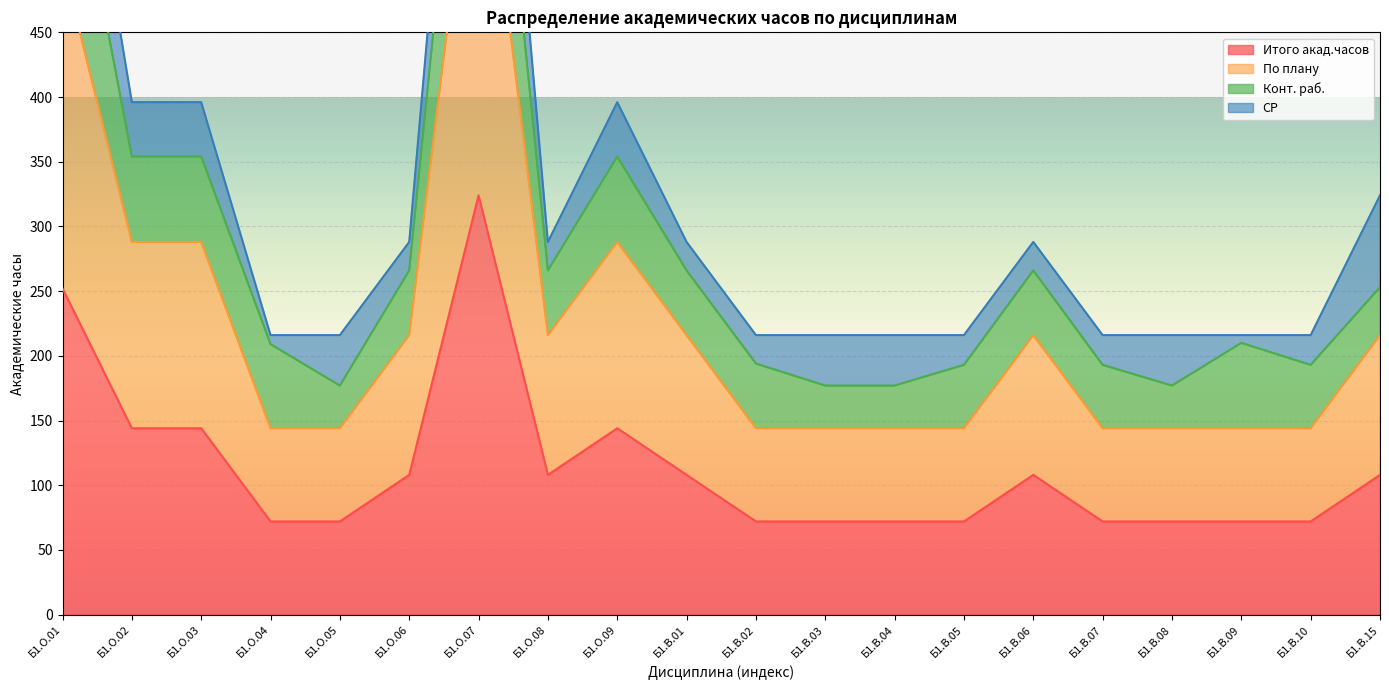

True or false: По плану has a value of 363 at Б1.О.08.

False